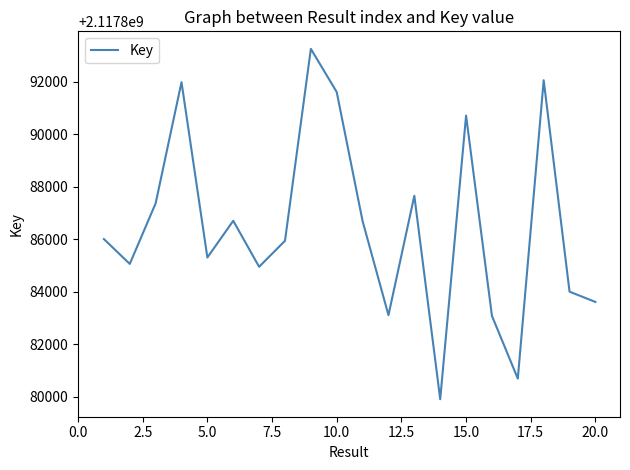

What is the difference between the maximum and minimum values?

13349